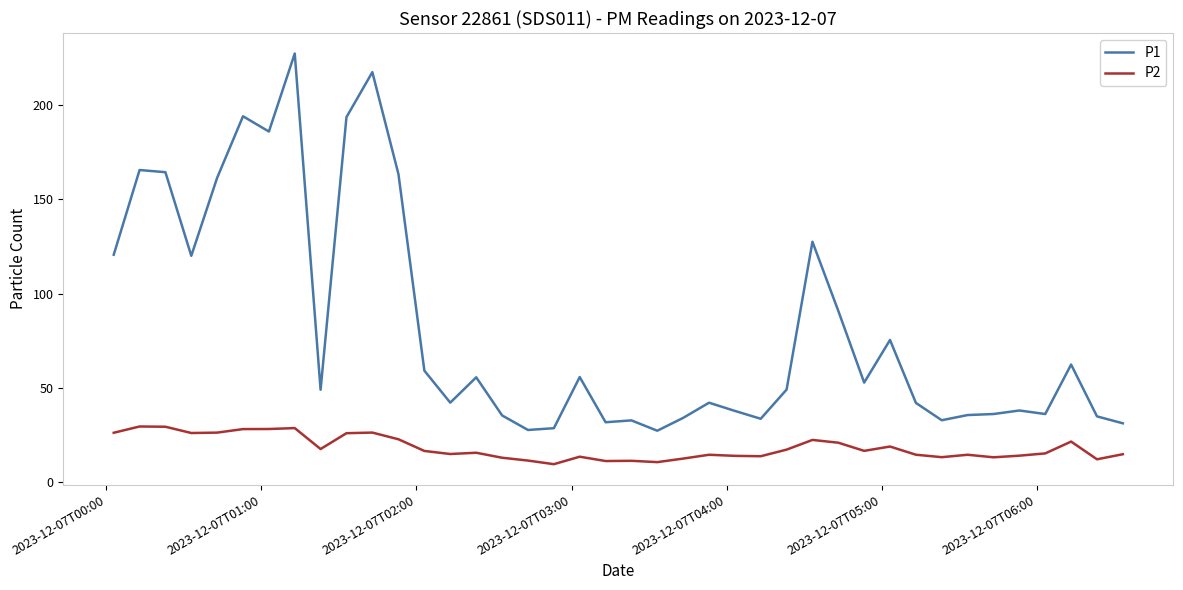

True or false: P2 and P1 intersect in this chart.

False